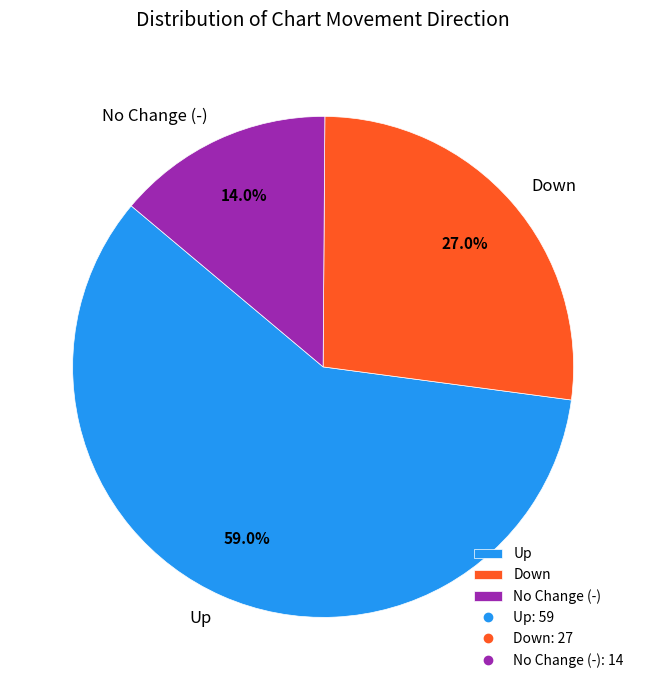

What is the ratio of the value at Up to the value at Down?

2.2